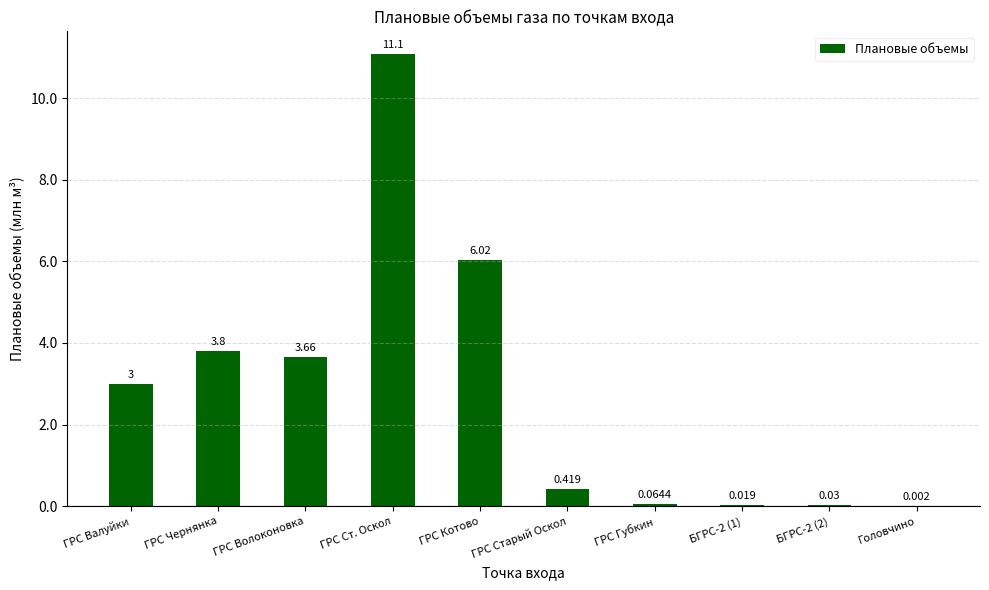

Are the bars horizontal?

No